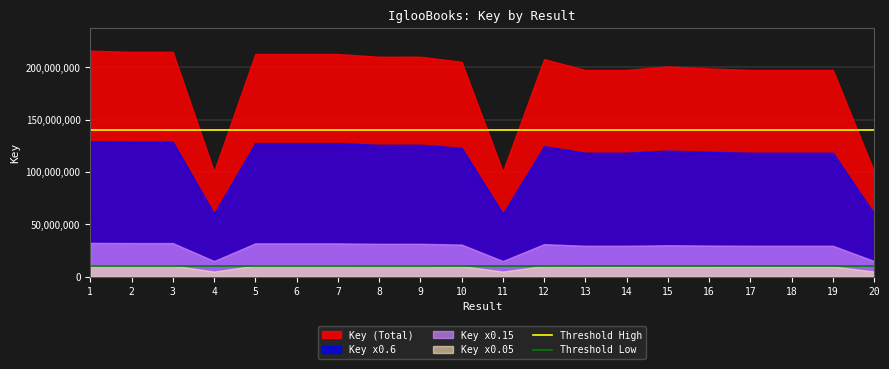

What is the value of the Threshold Low point at the 2nd from the left?

10788540.4